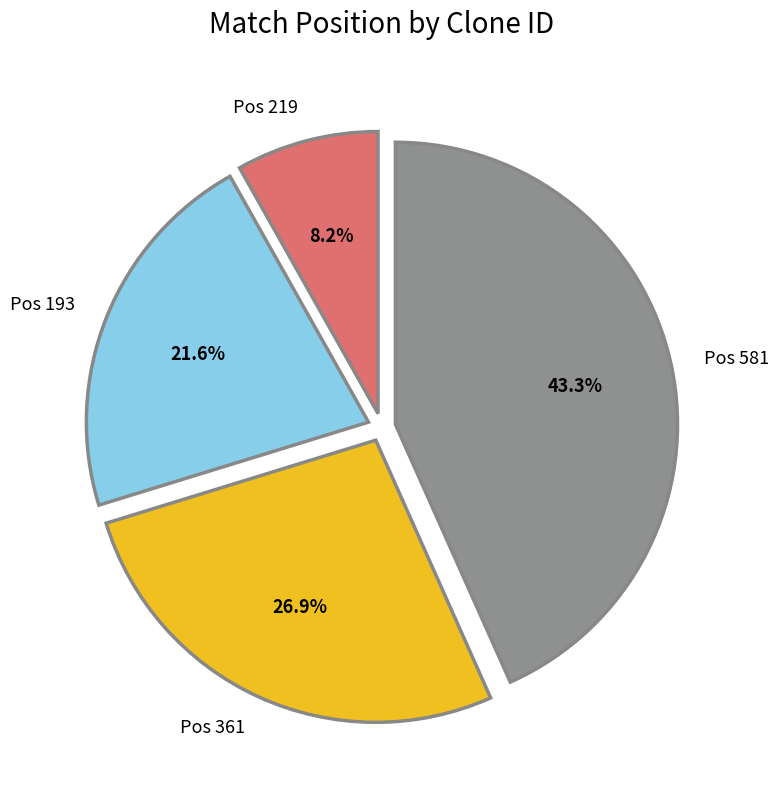

What is the ratio of the value at Pos 581 to the value at Pos 361?

1.6